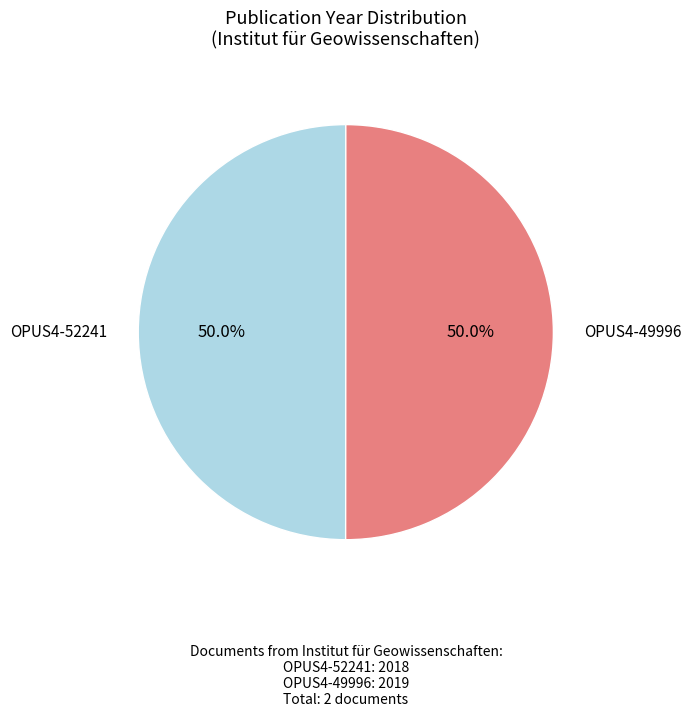

Approximately how many times larger is the value at OPUS4-52241 compared to OPUS4-49996?

1.0